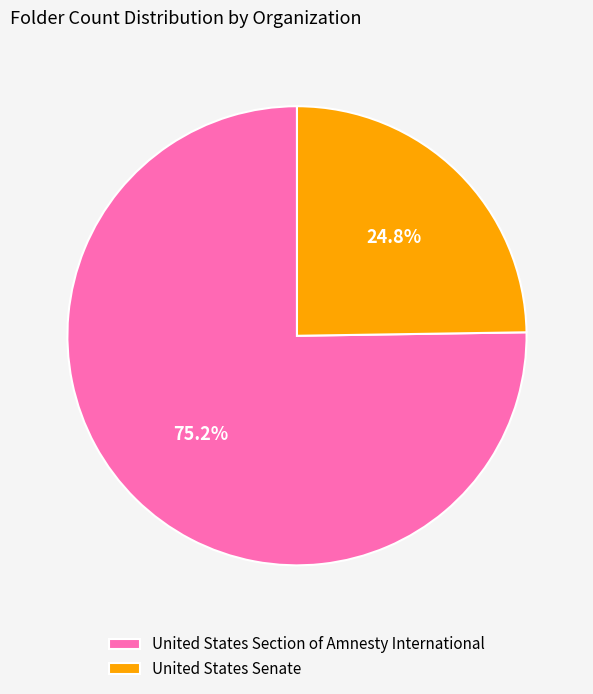

Which slice is the largest?

United States Section of Amnesty International